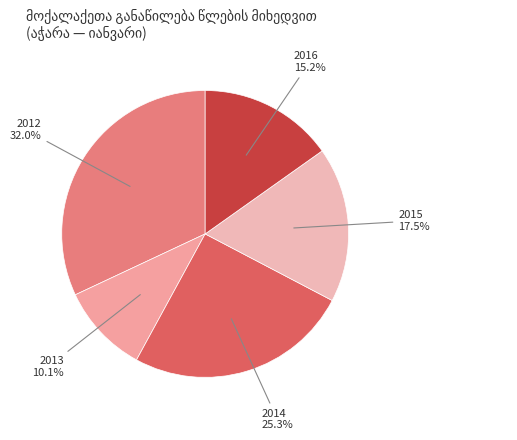

What percentage is NOT represented by 2016?

84.8%